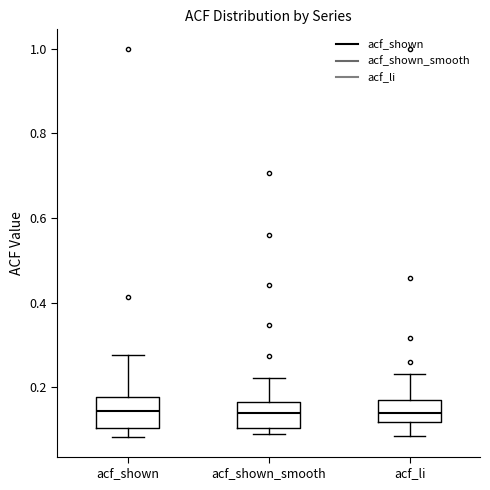

Reading left to right, read every box against the y-axis: the position of its median line, the range the box covers, and the ends of its whiskers. The values are not printed on the chart, so give them approximately, as read against the axis.

acf_shown: median 0.14, box 0.10 to 0.18, whiskers 0.08 to 0.28
acf_shown_smooth: median 0.14, box 0.10 to 0.16, whiskers 0.10 (just below the box's lower edge) to 0.22
acf_li: median 0.14, box 0.12 to 0.18, whiskers 0.08 to 0.24